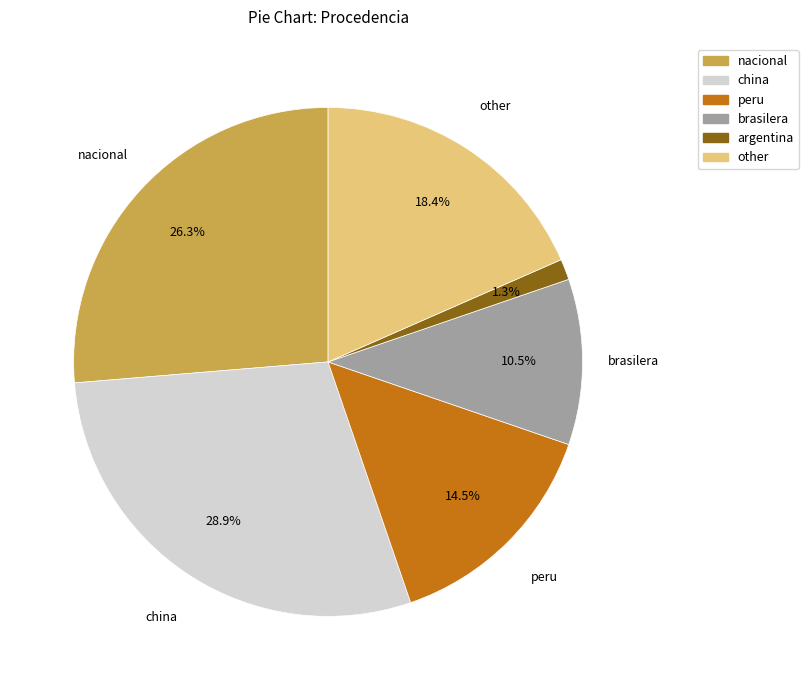

To the nearest percent, what is the average slice percentage?

17%